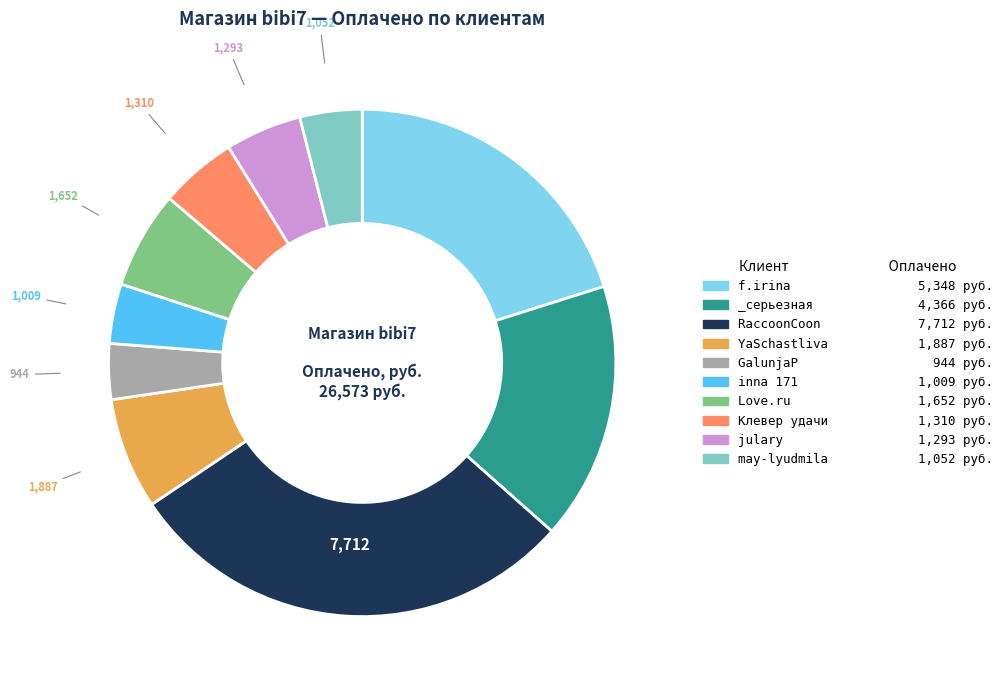

Is it true that inna 171 is 4% of the pie?

True